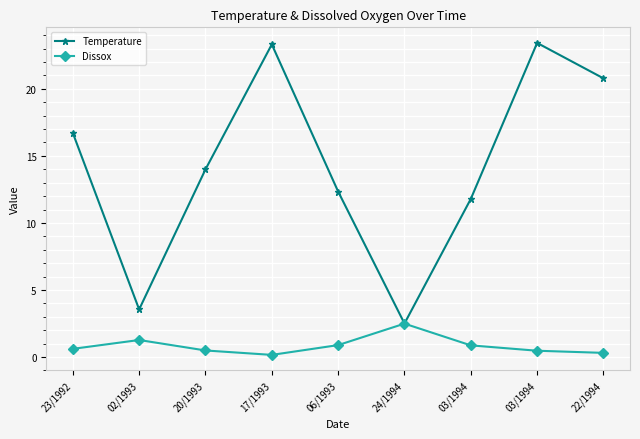

The Dissox series shows 0.3 at 06/1993. True or false?

False